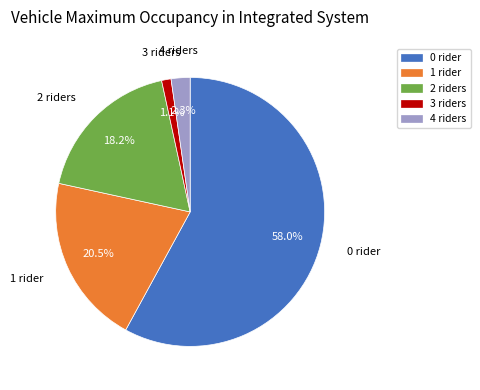

Is there any slice that represents more than half of the pie?

Yes